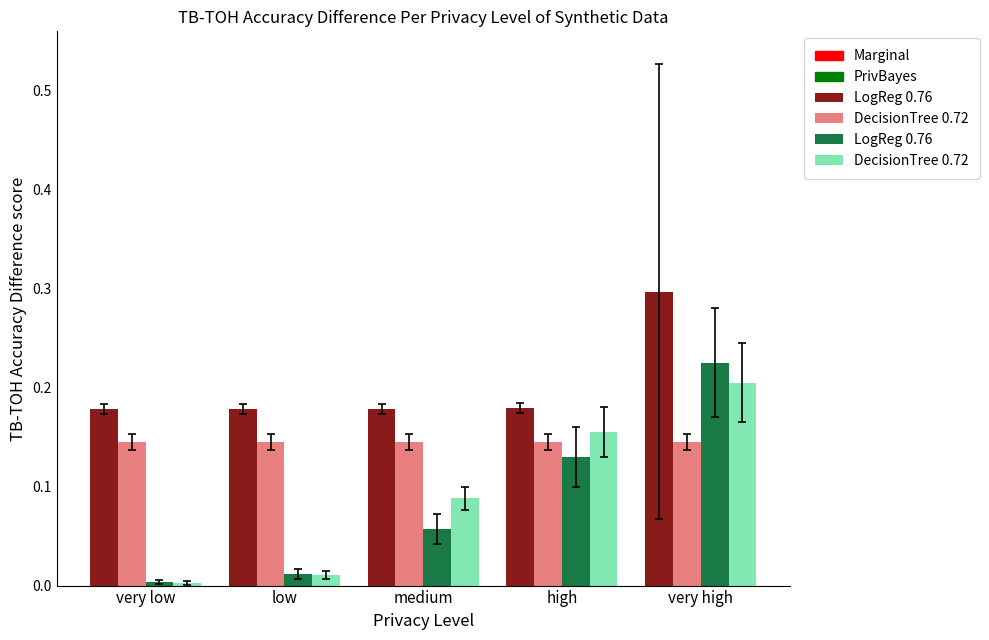

Does the chart contain any negative values?

No